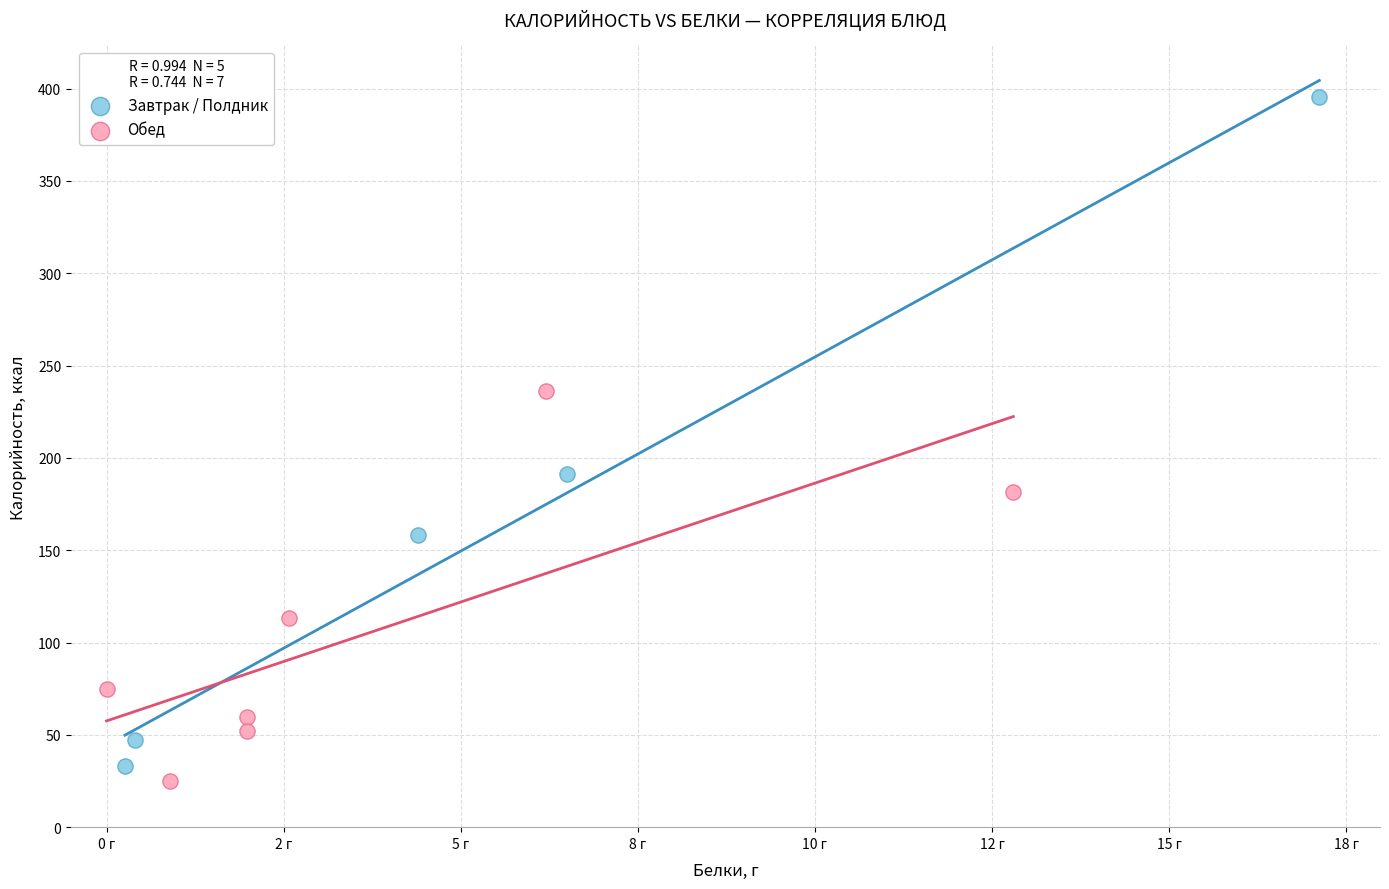

Which series reaches the maximum Y coordinate?

Завтрак / Полдник